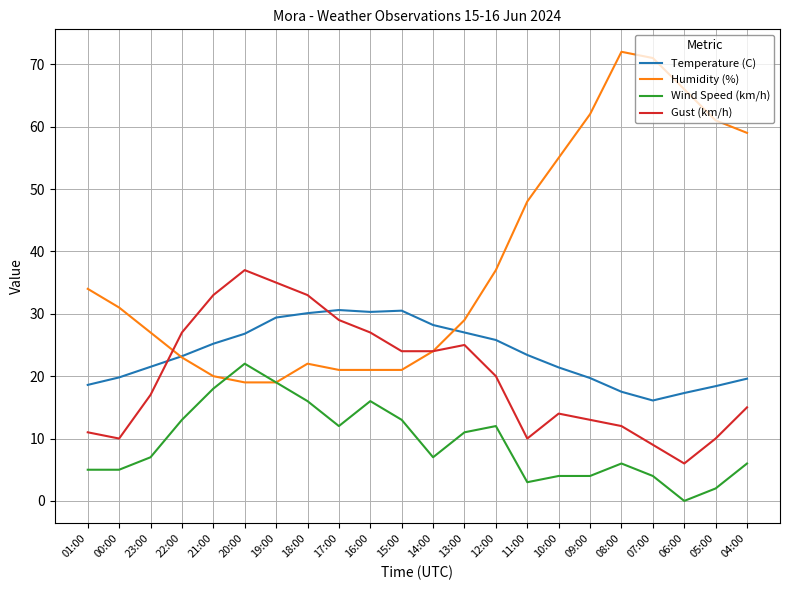

Which series has the largest total across all categories?

Humidity (%)